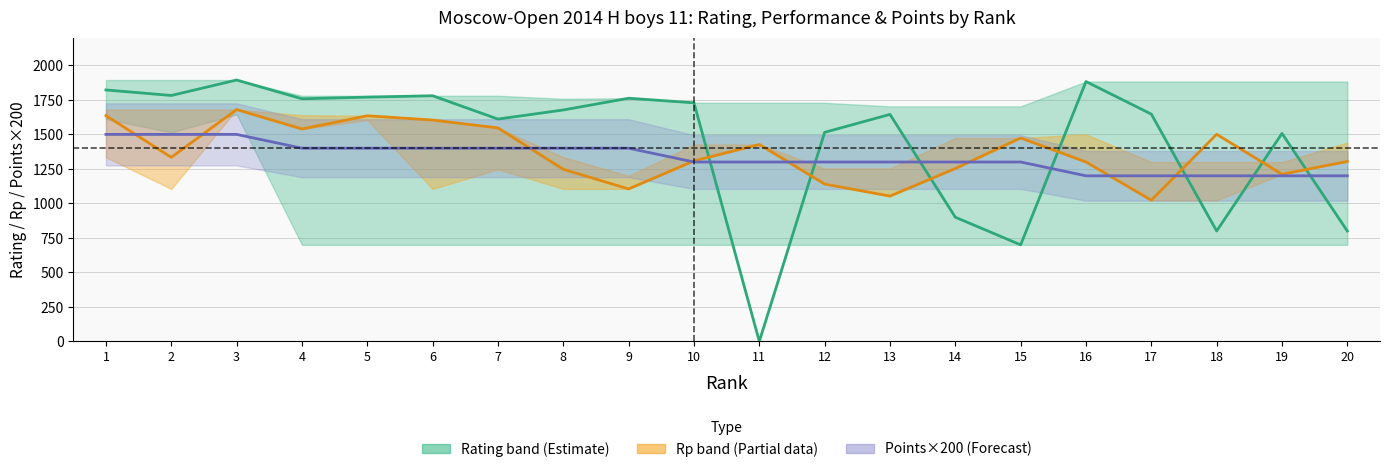

At which category does Rating (mid) reach its first local valley?

2